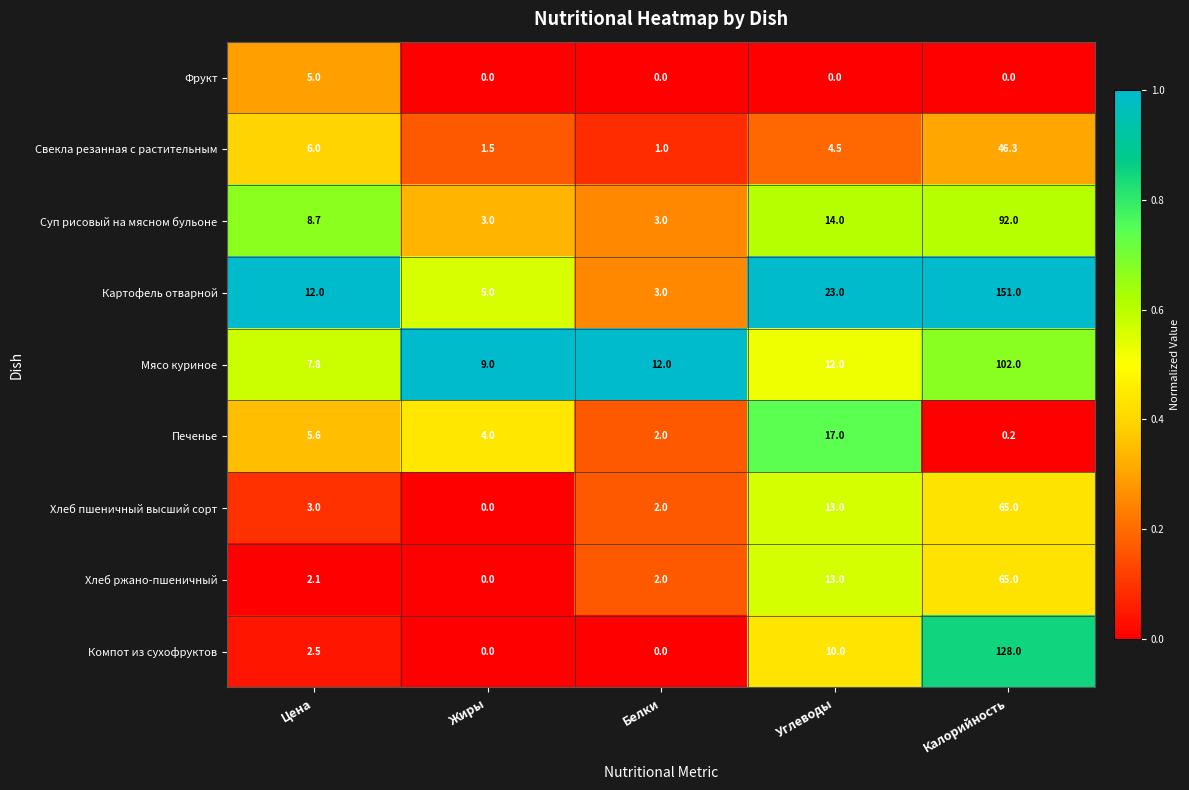

What is the total value across all series at Жиры?

22.5